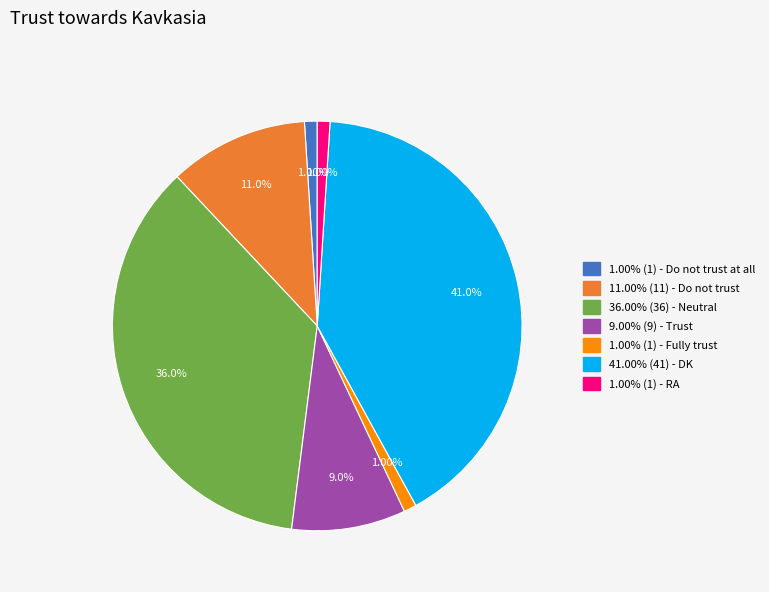

Does any single category account for the majority?

No